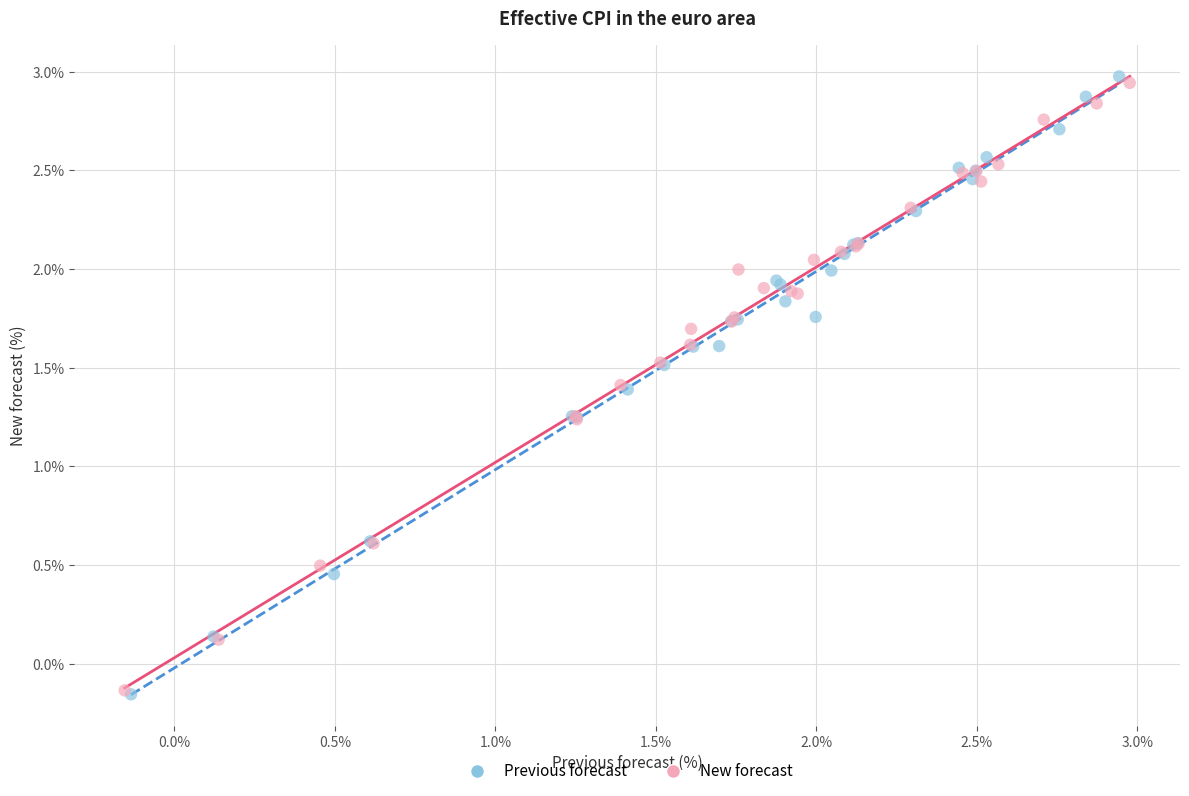

Which series reaches the maximum Y coordinate?

Previous forecast